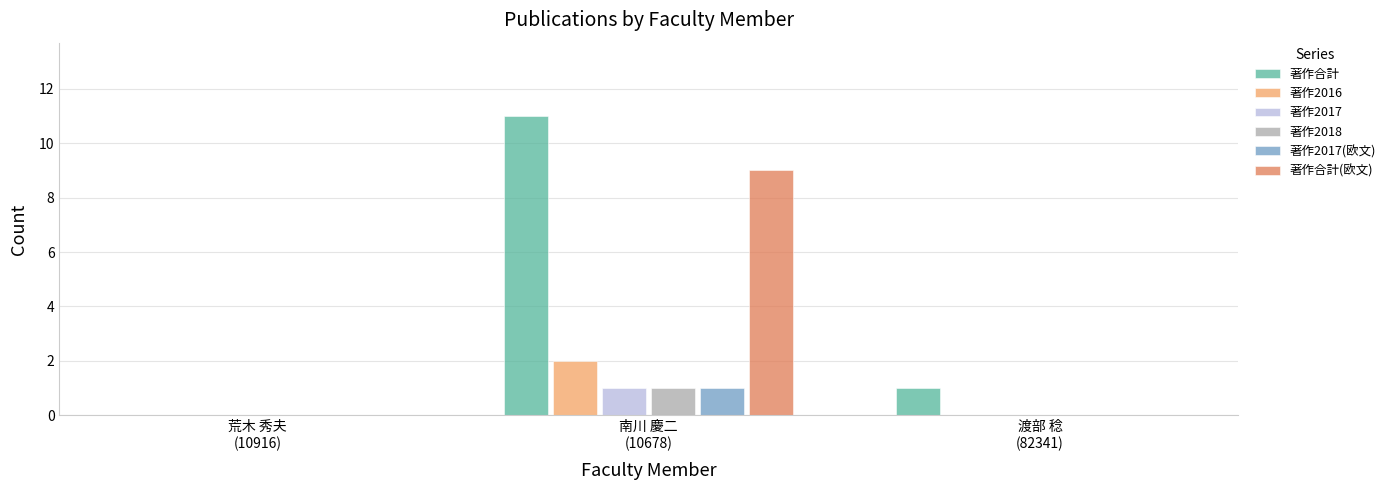

Which series has the largest total across all categories?

著作合計